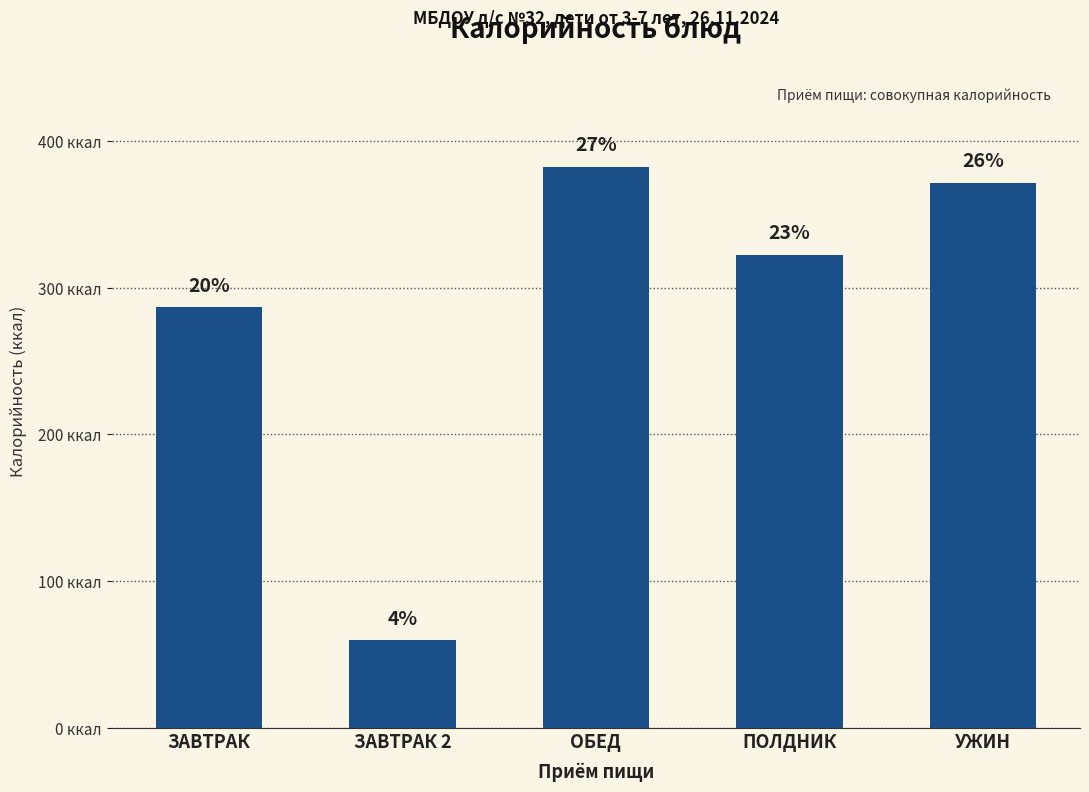

The chart shows a value of 286.8 at ЗАВТРАК. True or false?

True